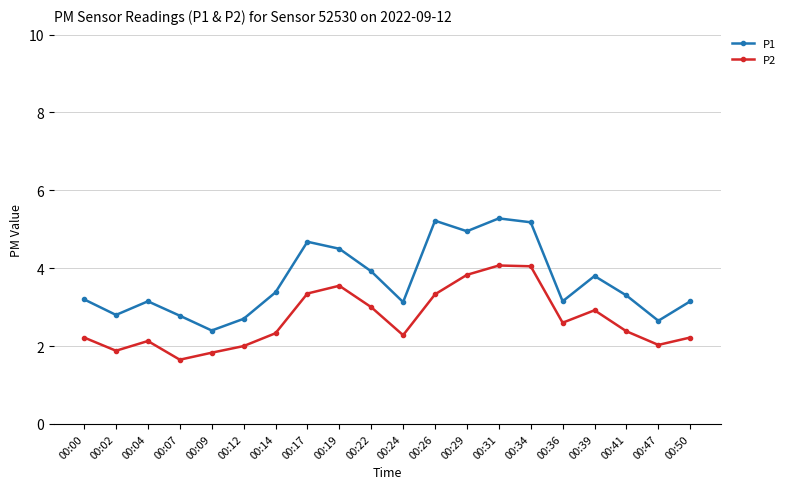

What is the total value across all series at 00:04?

5.3